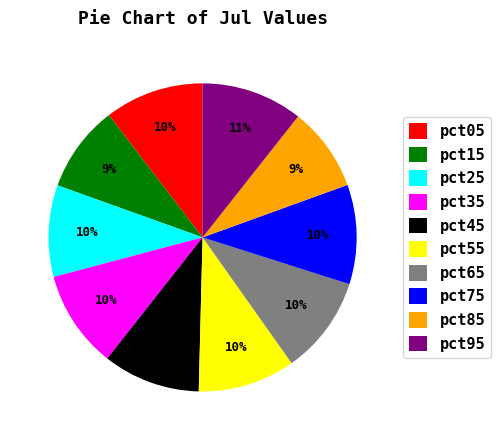

Is it true that pct55 is 10% of the pie?

True